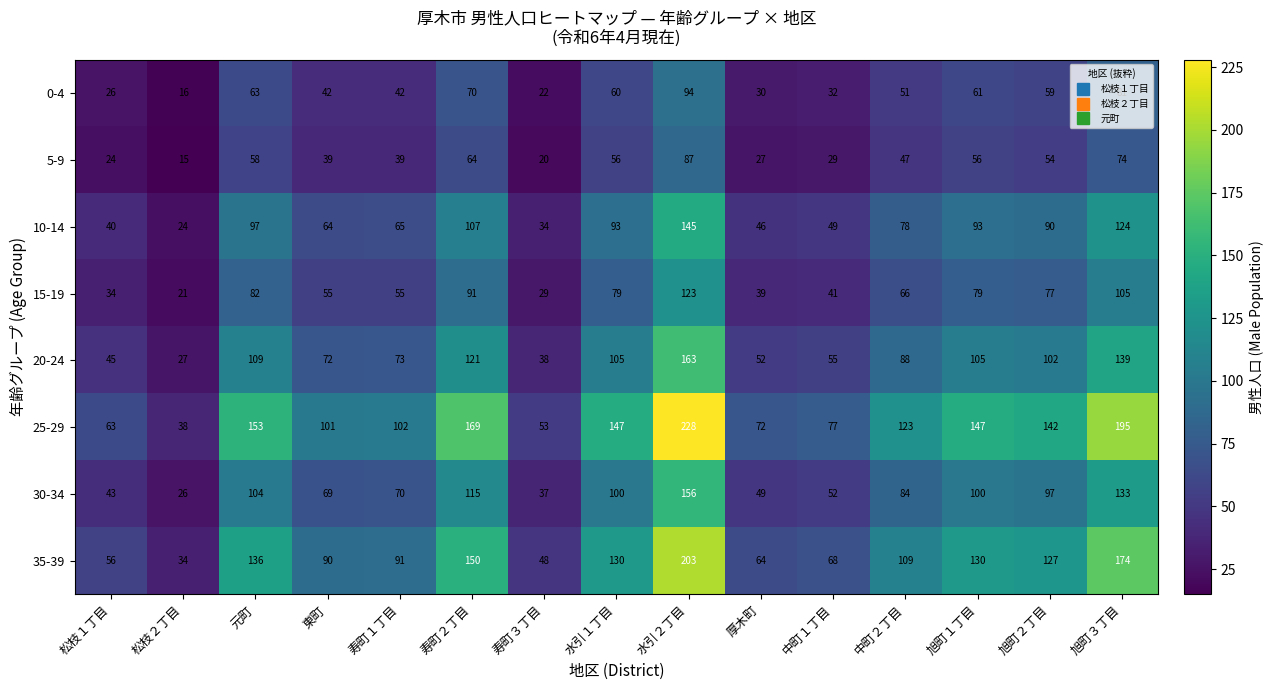

What is the difference between the highest and lowest values at 寿町２丁目?

105